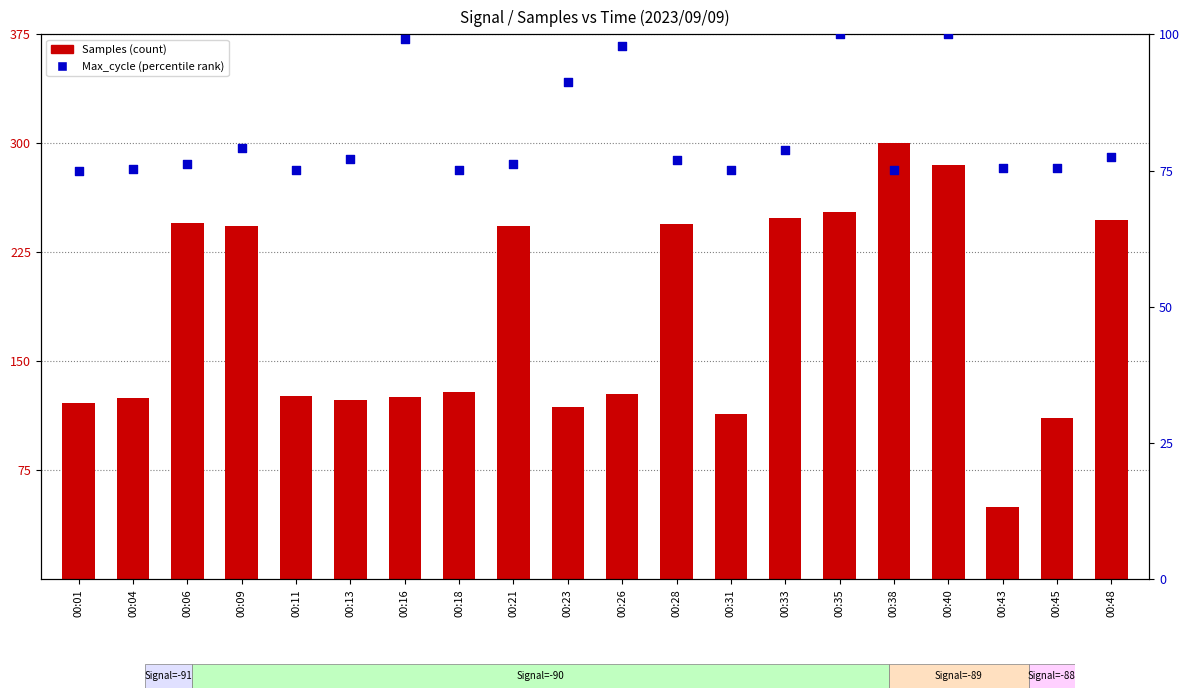

At which category is the sum across all series the highest?

00:40